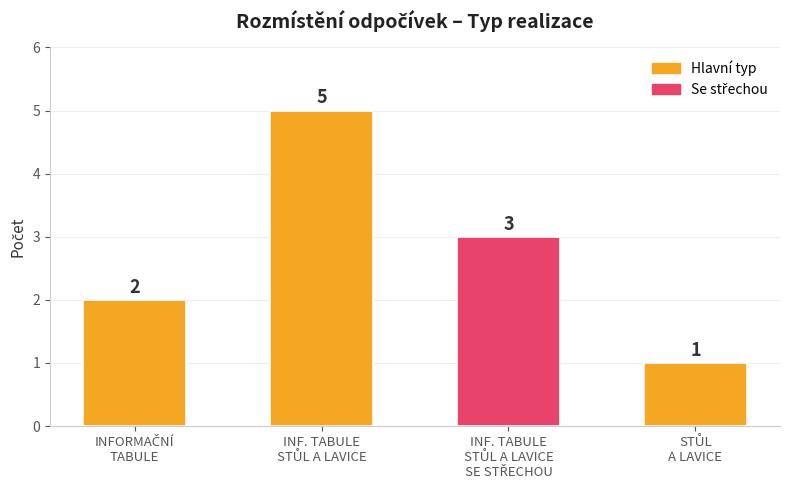

What is the difference between the maximum and second lowest values?

3